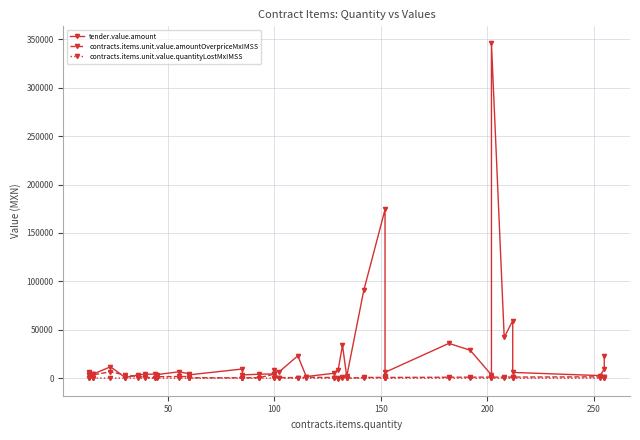

Which series has the largest total across all categories?

tender.value.amount